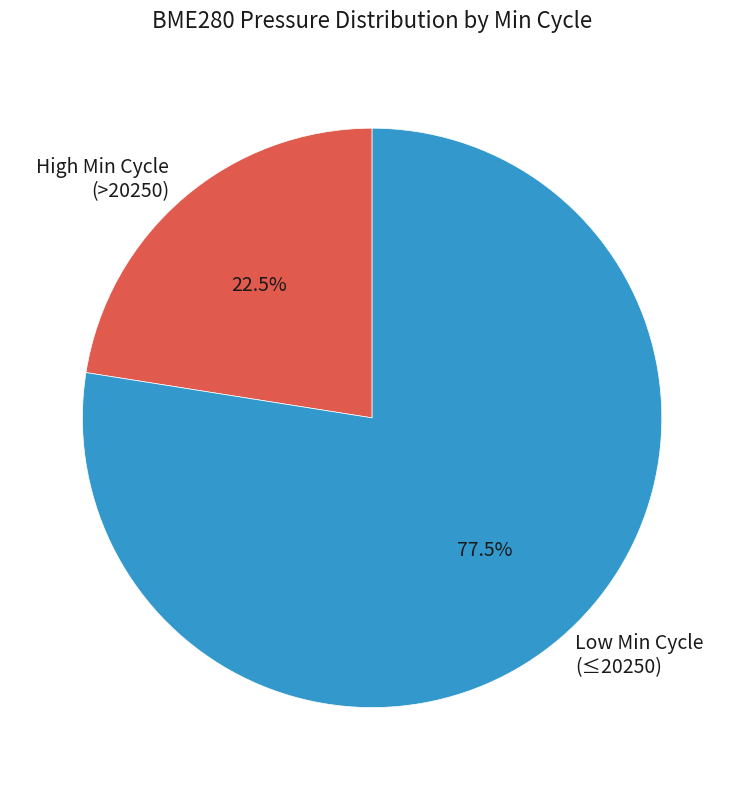

Approximately how many times larger is the value at Low Min Cycle (≤20250) compared to High Min Cycle (>20250)?

3.4